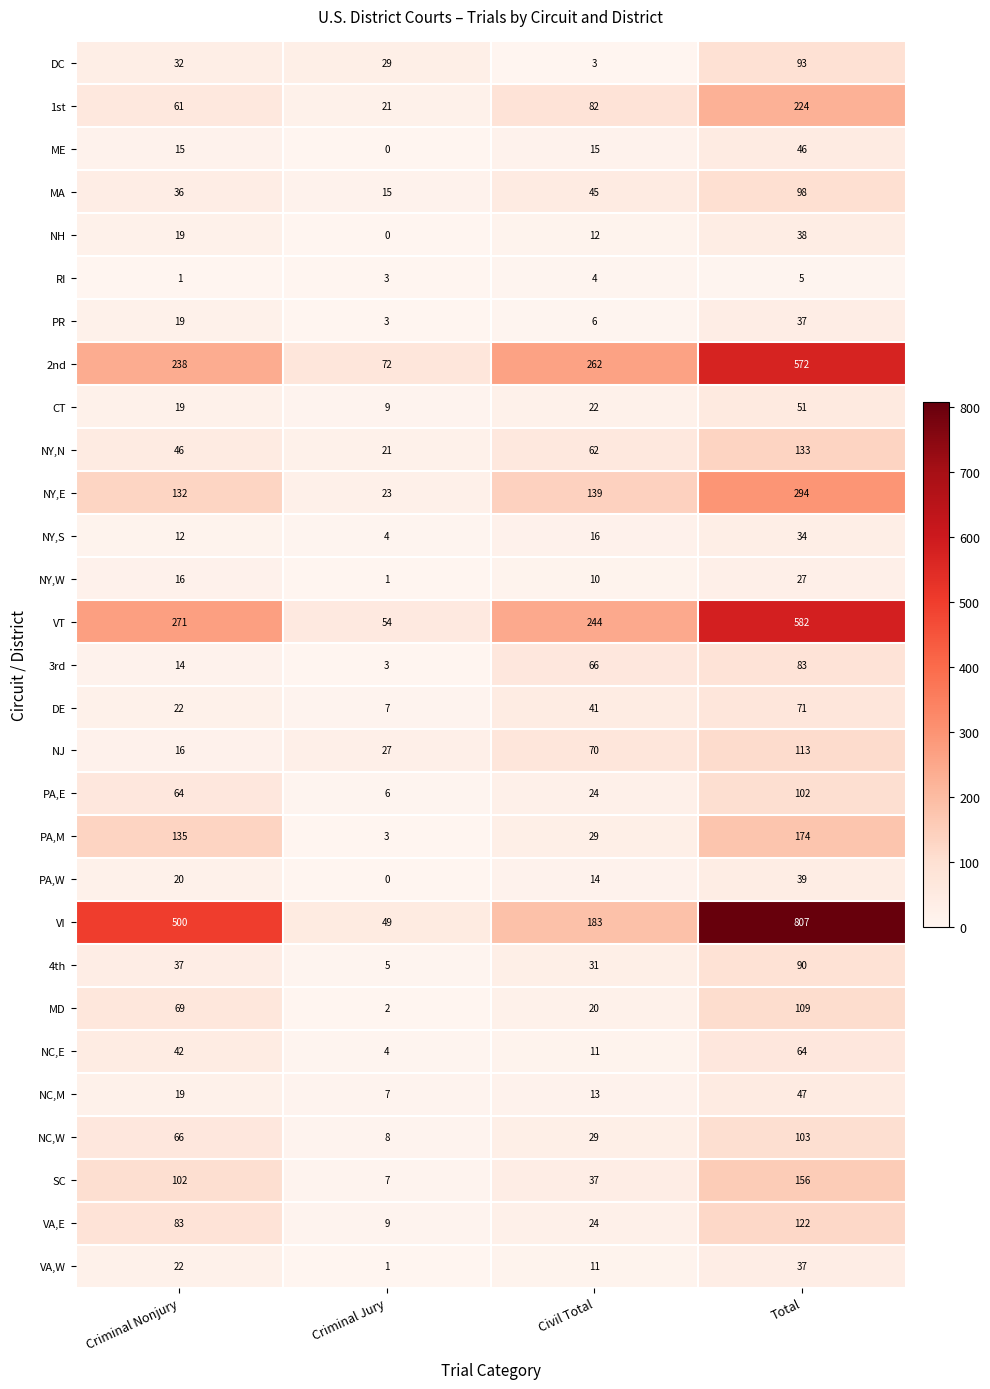

The MD series shows 69 at Criminal Nonjury. True or false?

True